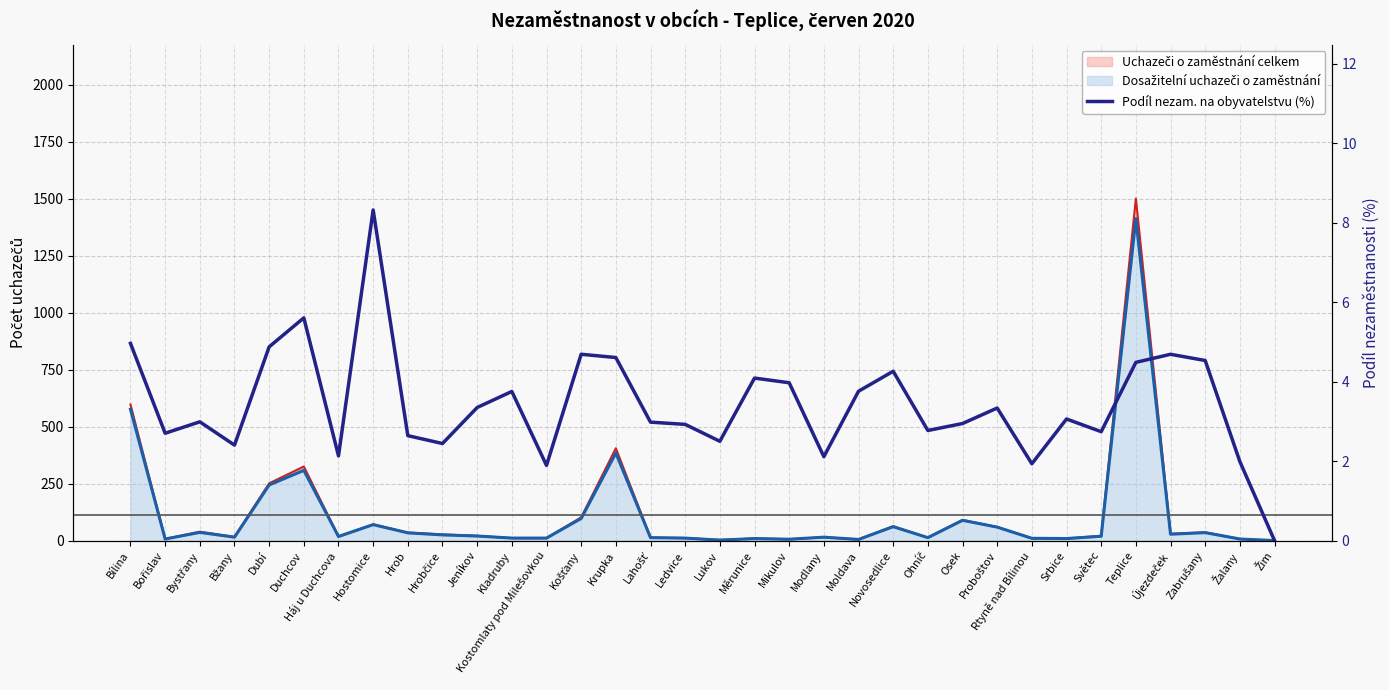

Count the number of categories in the chart.

34